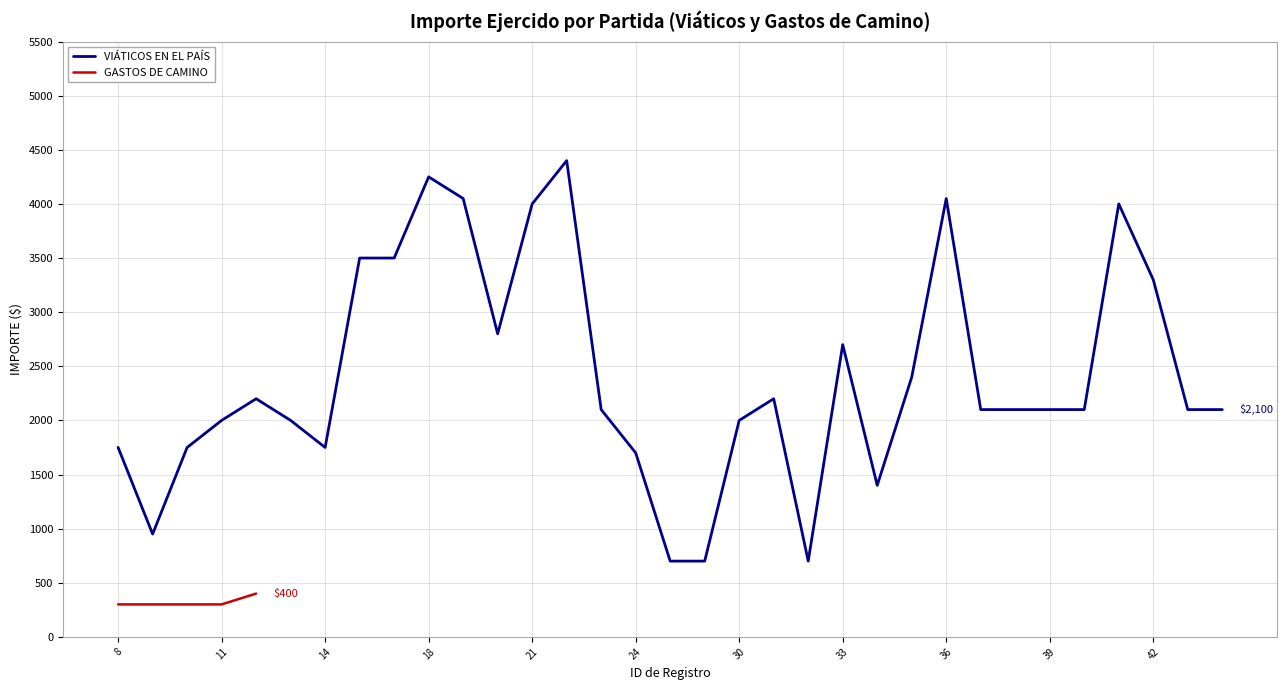

What is the maximum value for VIÁTICOS EN EL PAÍS?

4400